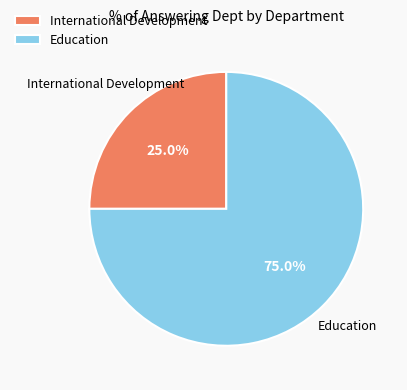

Rank the categories by value from lowest to highest.

International Development, Education